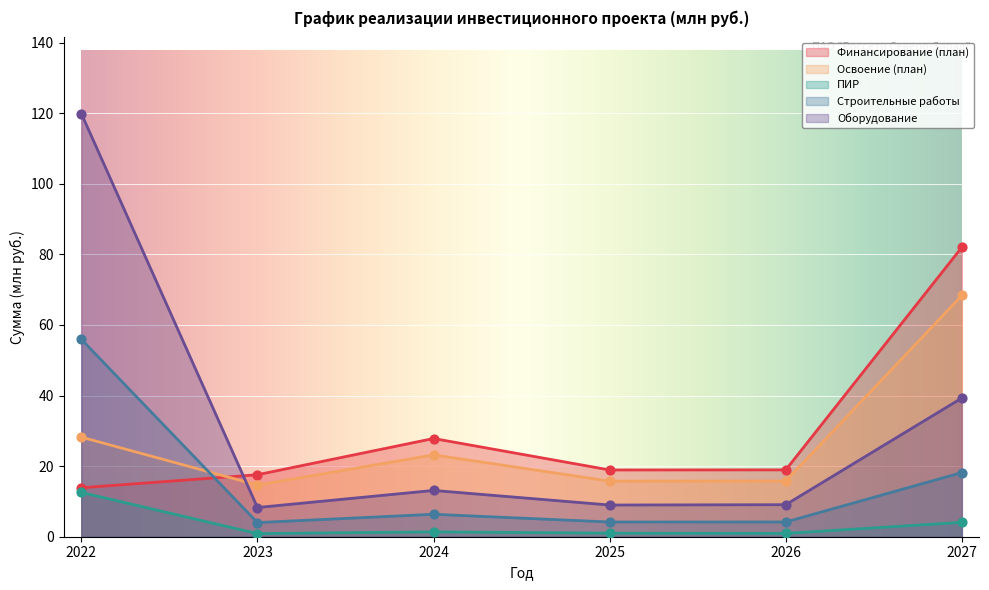

Which series has the widest spread of Y values?

Оборудование